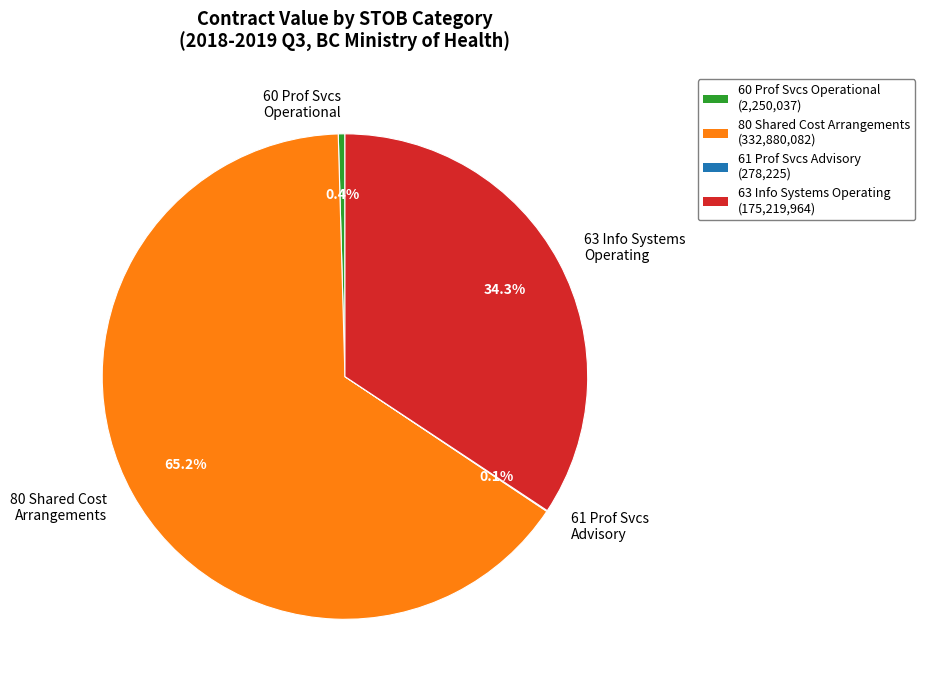

What is the largest slice in the pie chart?

80 Shared Cost Arrangements